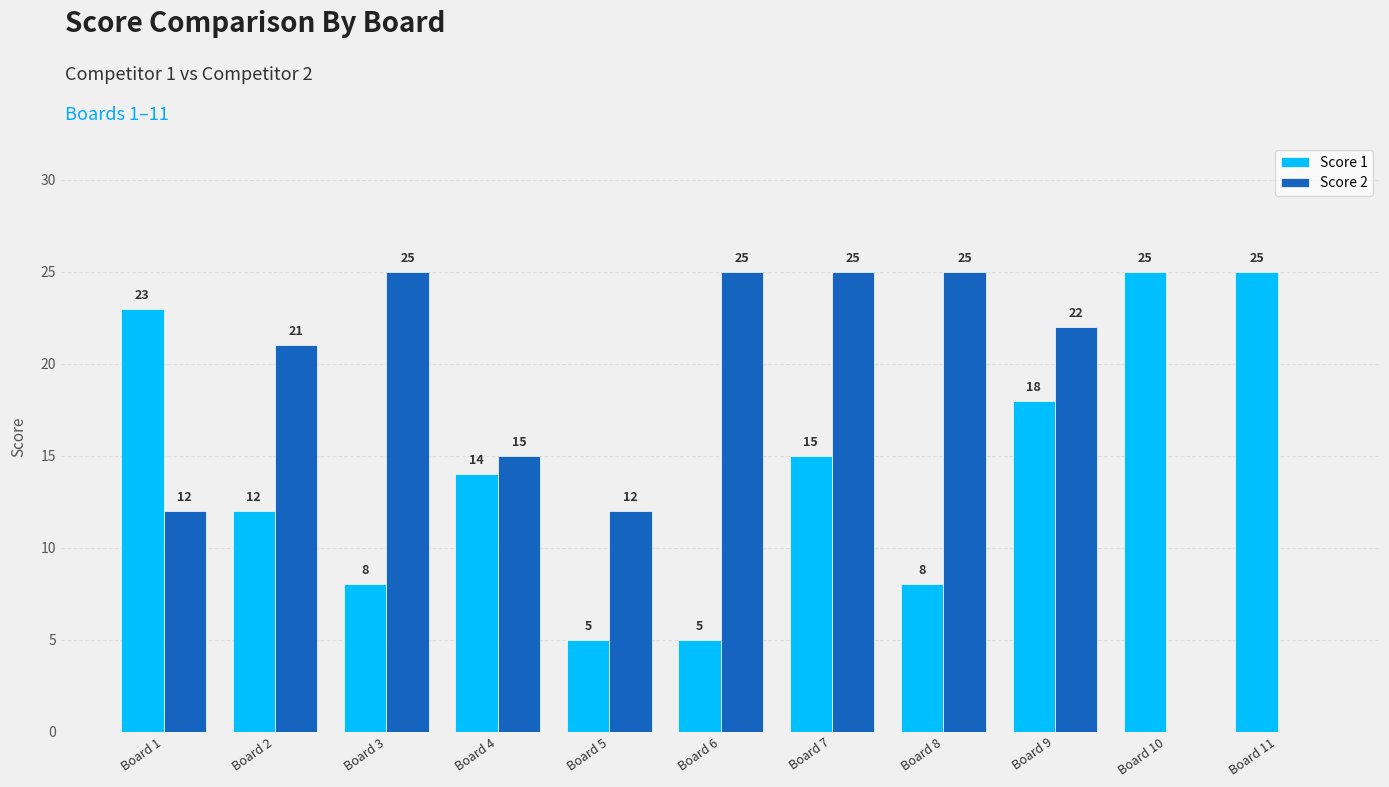

Where is Score 1 nearest to the value 15?

Board 7